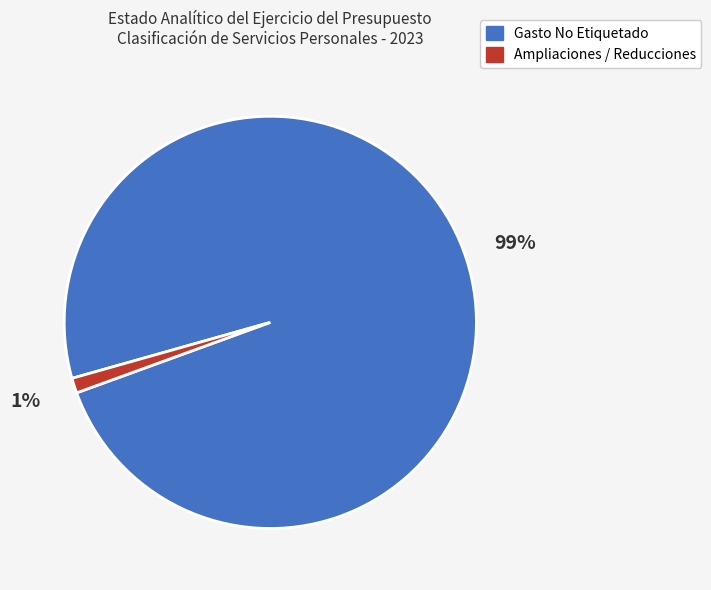

Is there a majority slice in this chart?

Yes